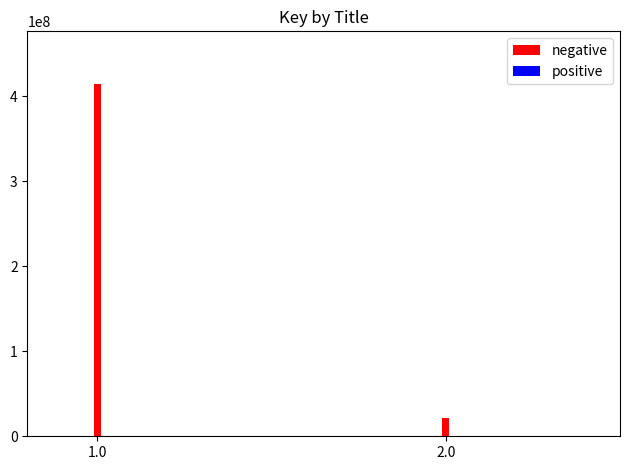

Rank the categories by value from highest to lowest.

1.0, 2.0